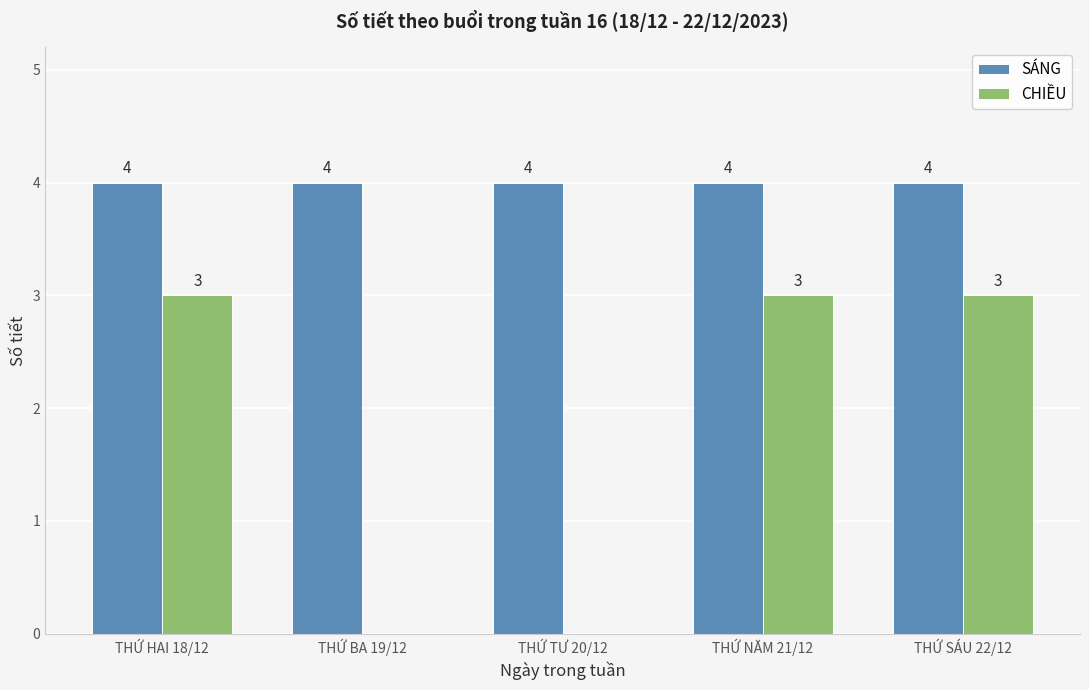

What value does the CHIỀU series have at THỨ SÁU 22/12?

3